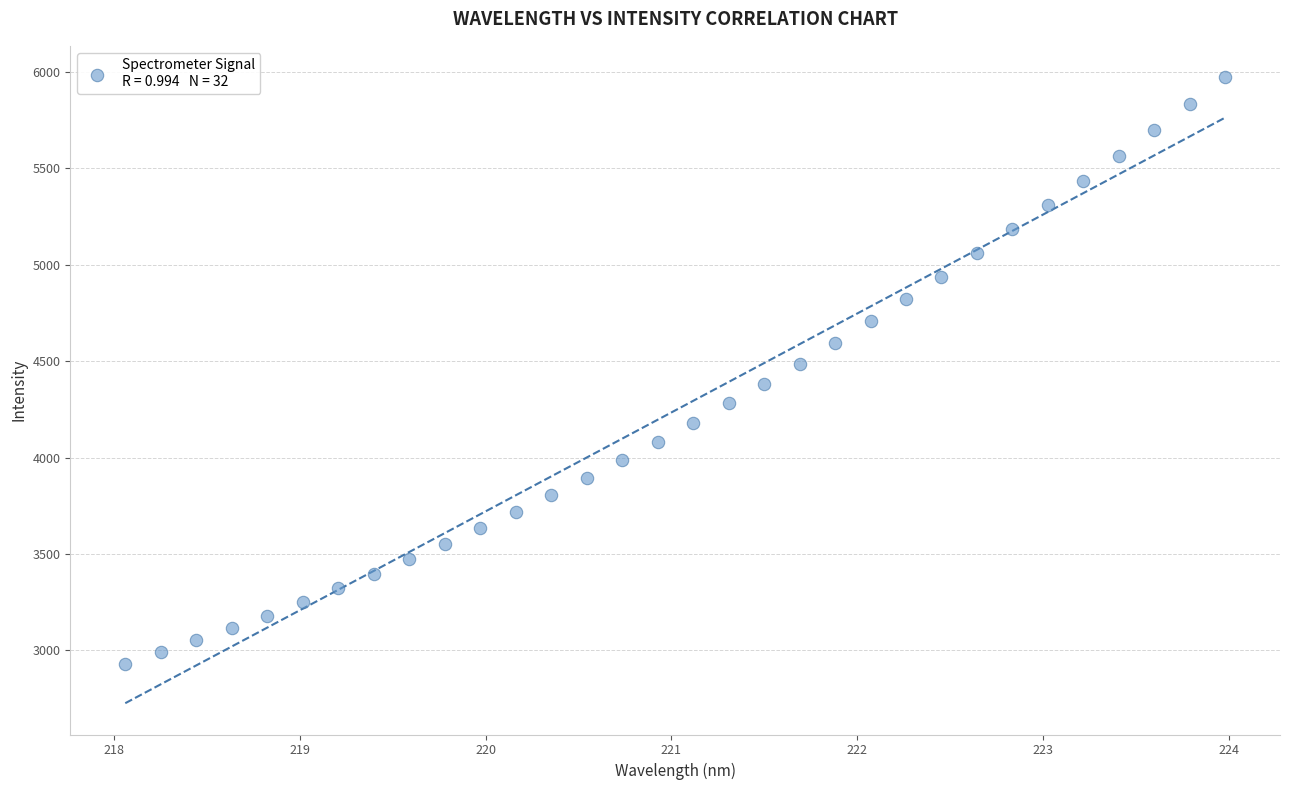

What is the range of Y values (max minus min)?

3040.9